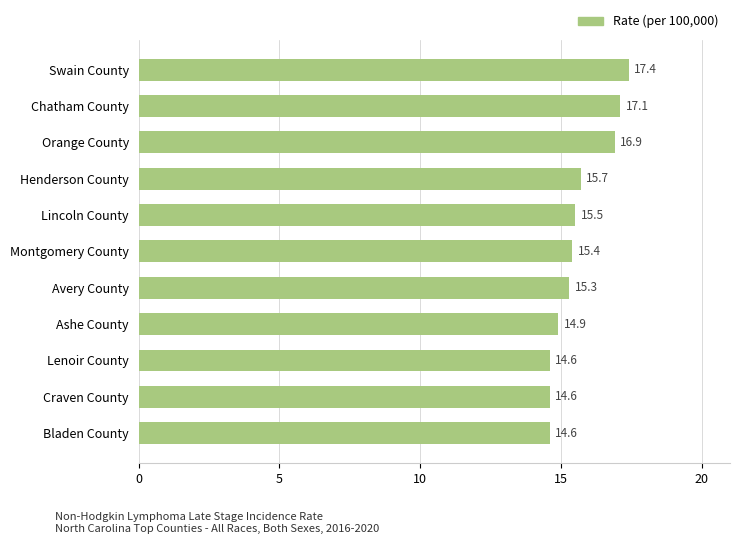

Where is the data nearest to the value 16?

Henderson County